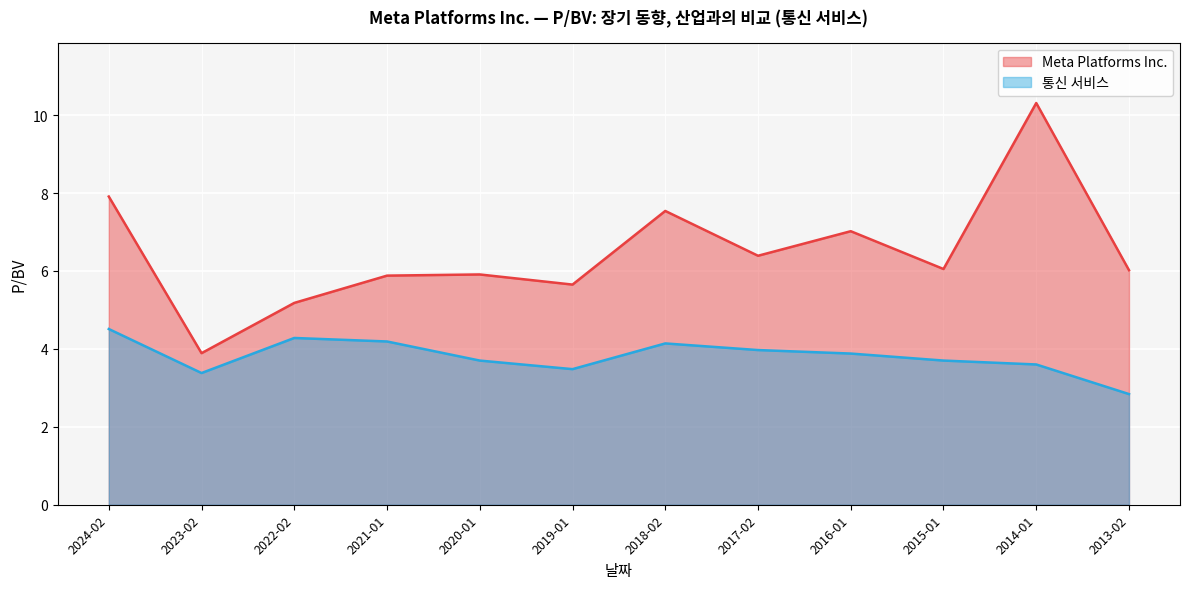

What is the greatest value displayed?

10.3